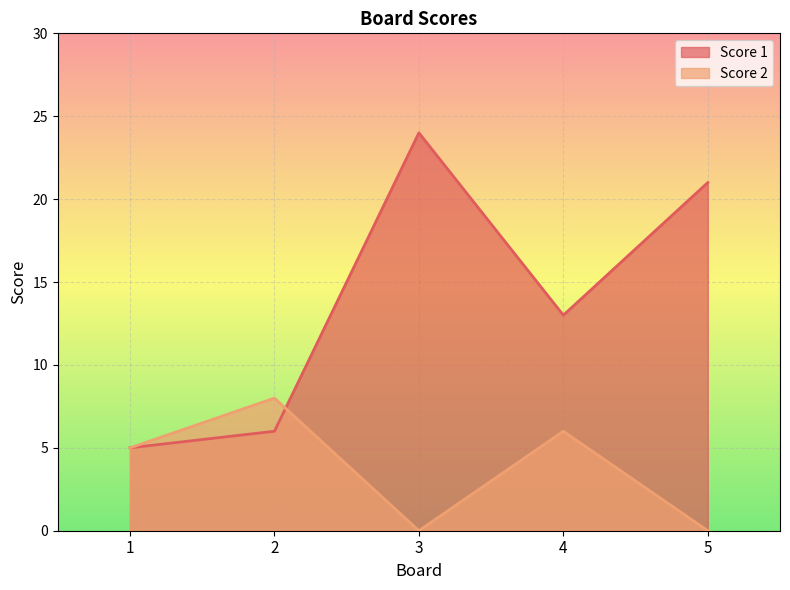

What is the value of the Score 1 point at the 4th from the left?

13